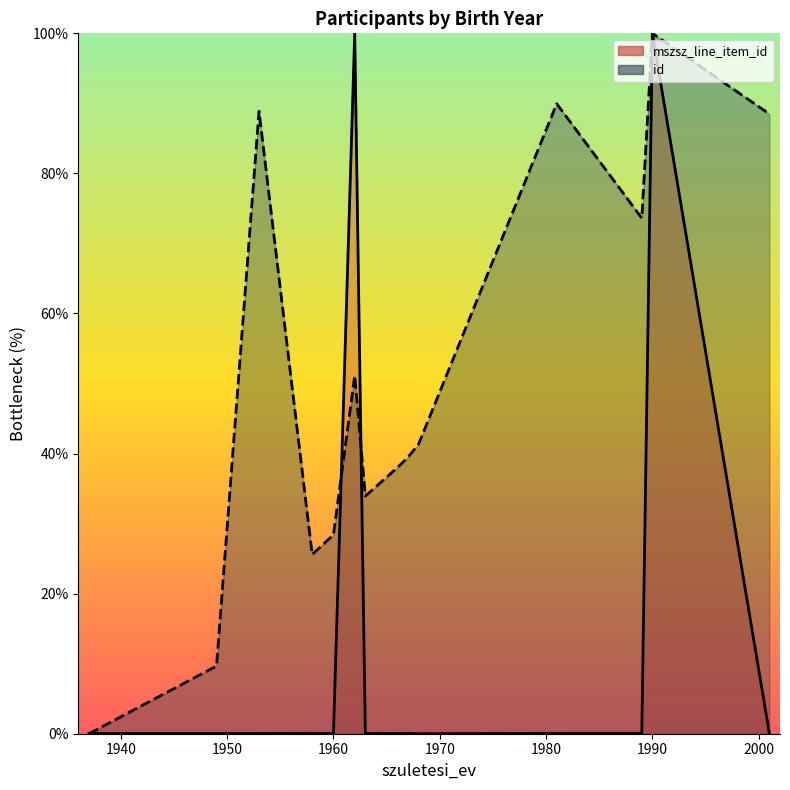

Which has a higher value, 2000 or 1970?

2000